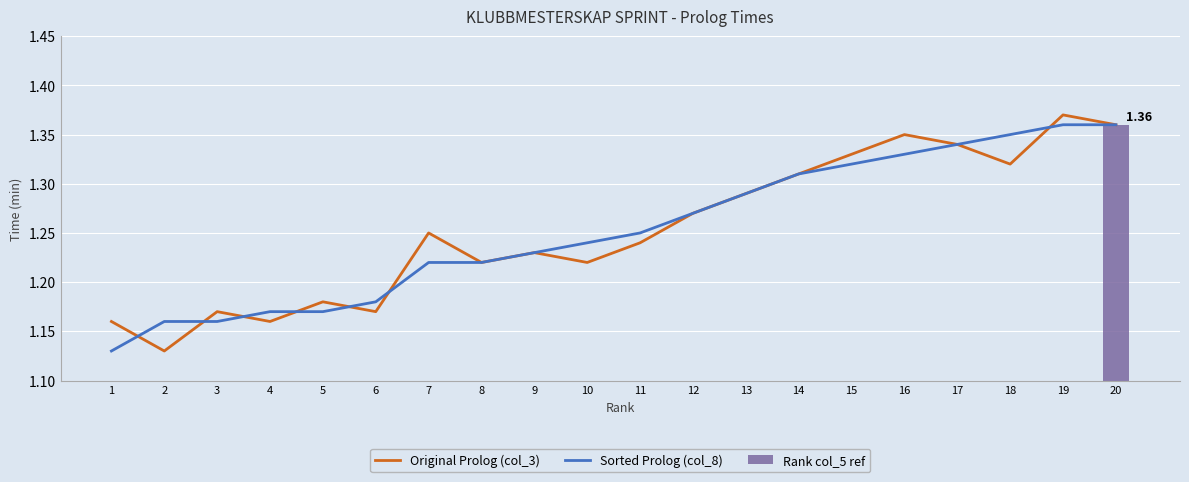

True or false: Original Prolog (col_3) has a value of 1.2 at 3.

True